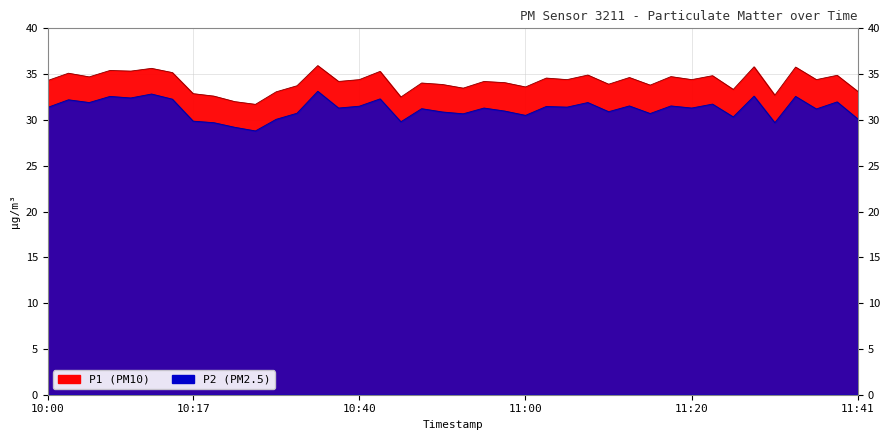

What is the total value across all series at 10:53?

64.1